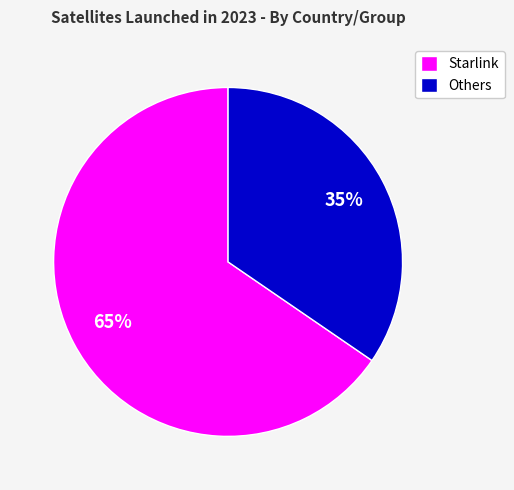

Approximately how many times larger is the value at Starlink compared to Others?

1.9